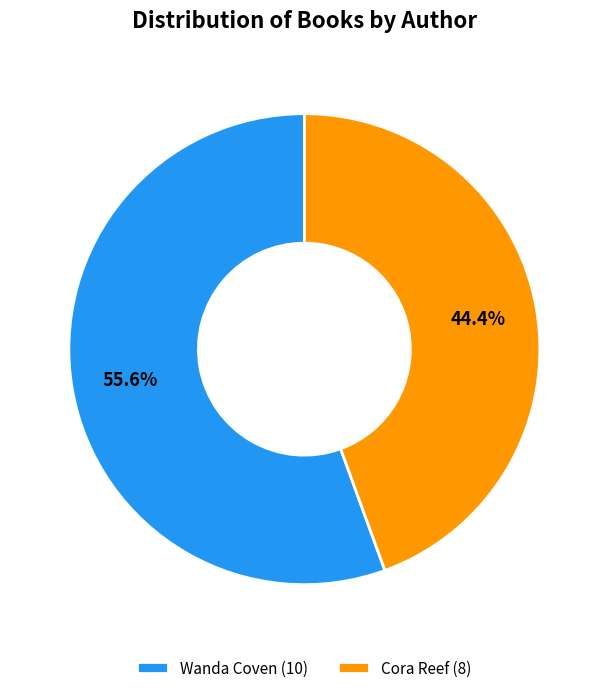

Rank the categories by value from lowest to highest.

Cora Reef (8), Wanda Coven (10)